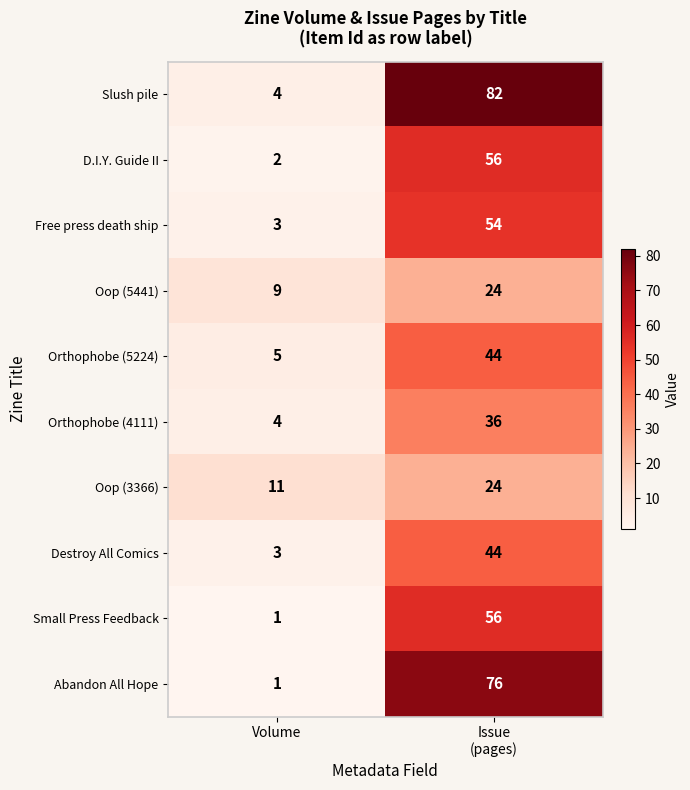

The value of Oop (3366) at Volume is 5. True or false?

False